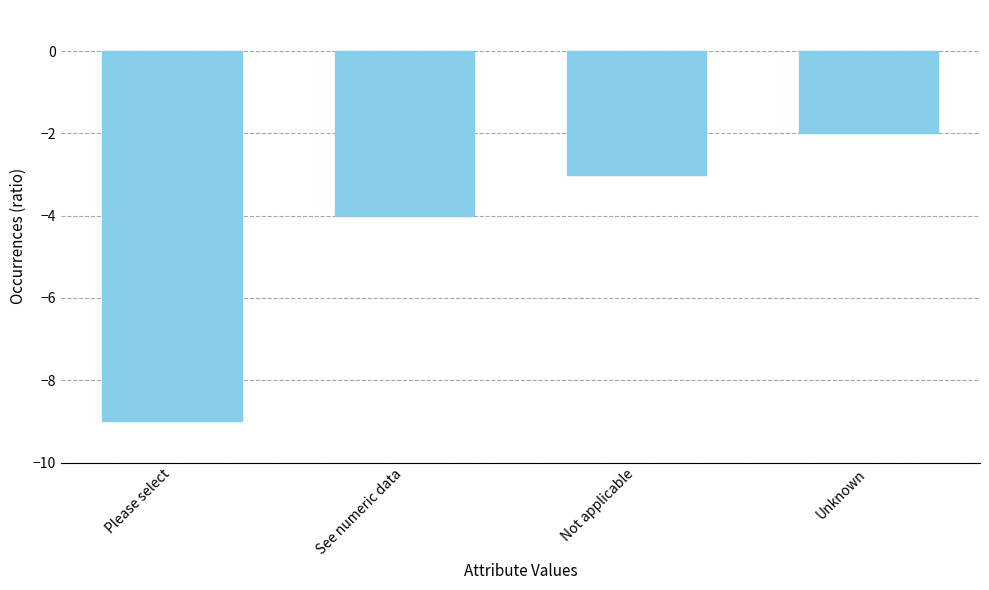

Reading right to left, list all the values displayed in this chart.

-2	-3	-4	-9